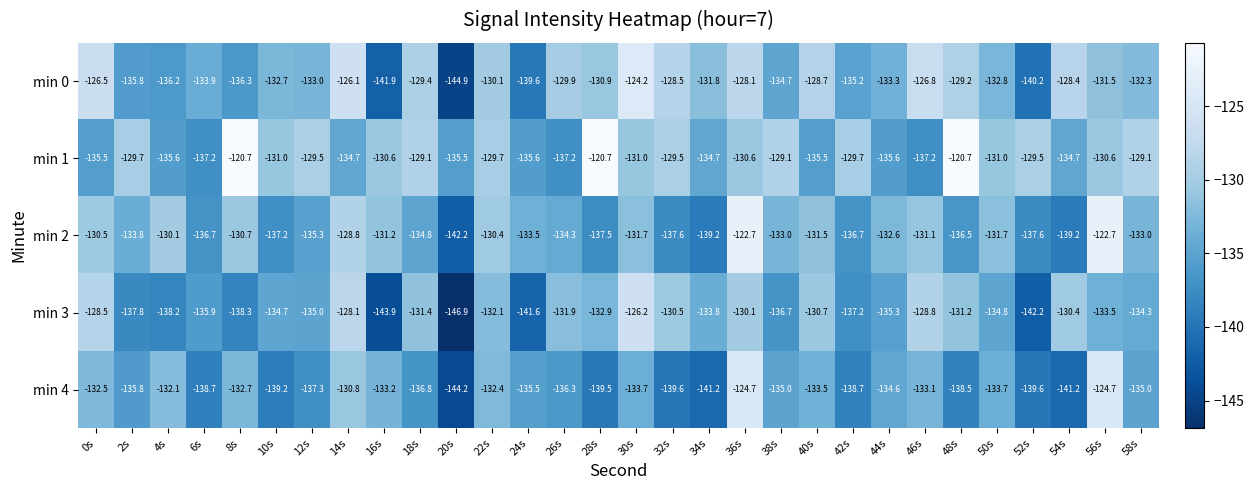

Is the value of min 1 at 2s greater than the value of min 0 at 42s?

Yes